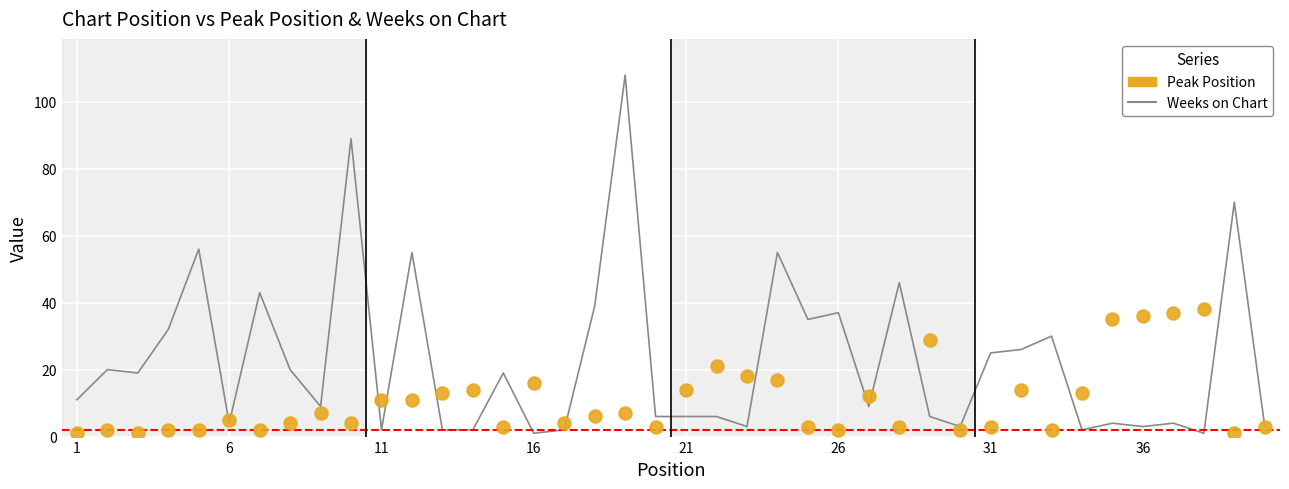

Which series has the widest spread of Y values?

Weeks on Chart